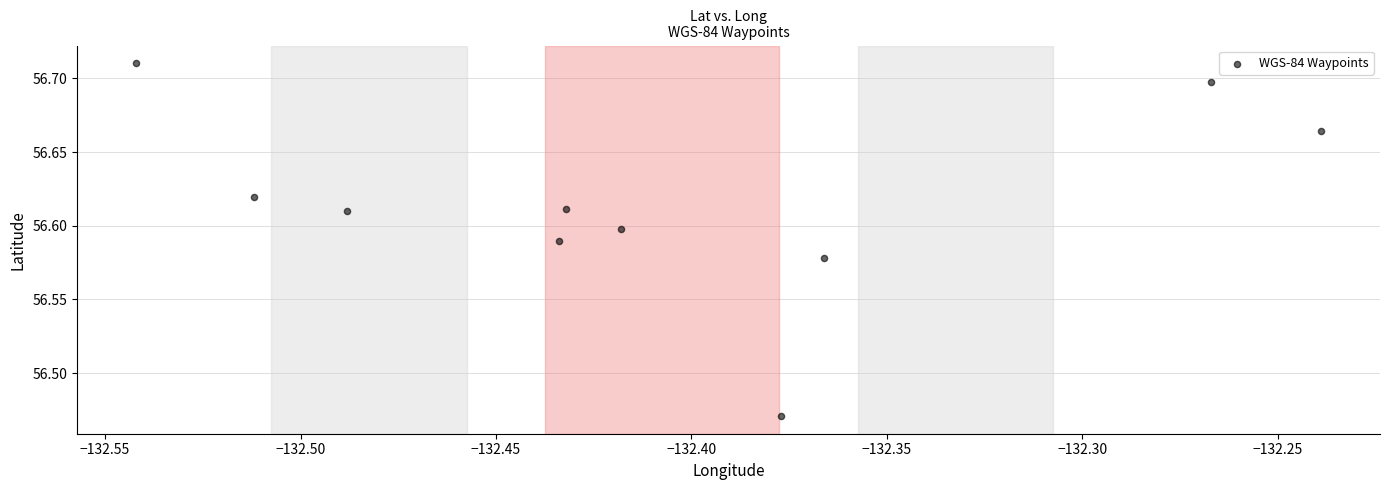

What is the range of X values (max minus min)?

0.3